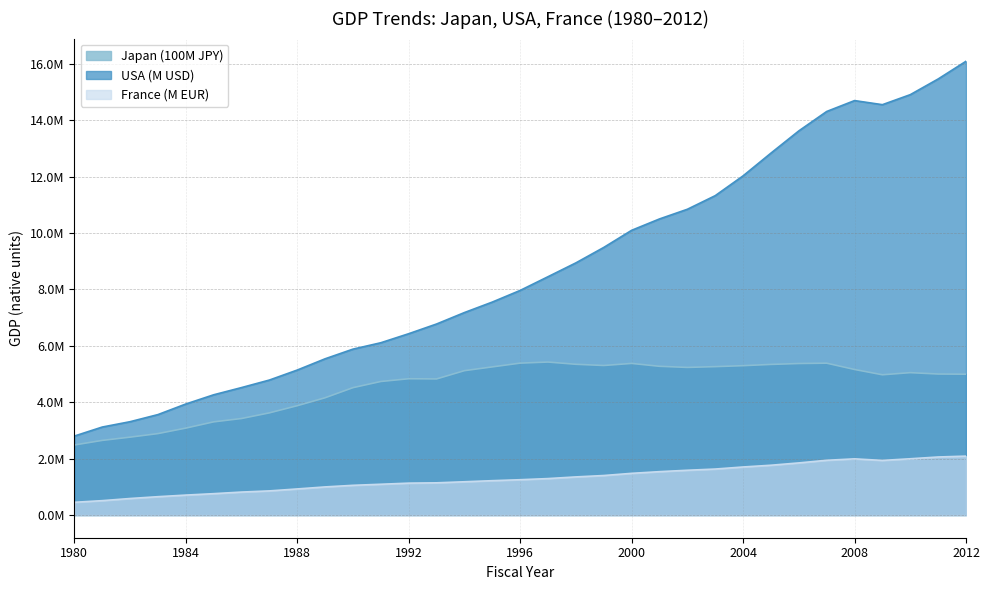

Rank the series at 1999 from lowest to highest value.

France (M EUR), Japan (100M JPY), USA (M USD)